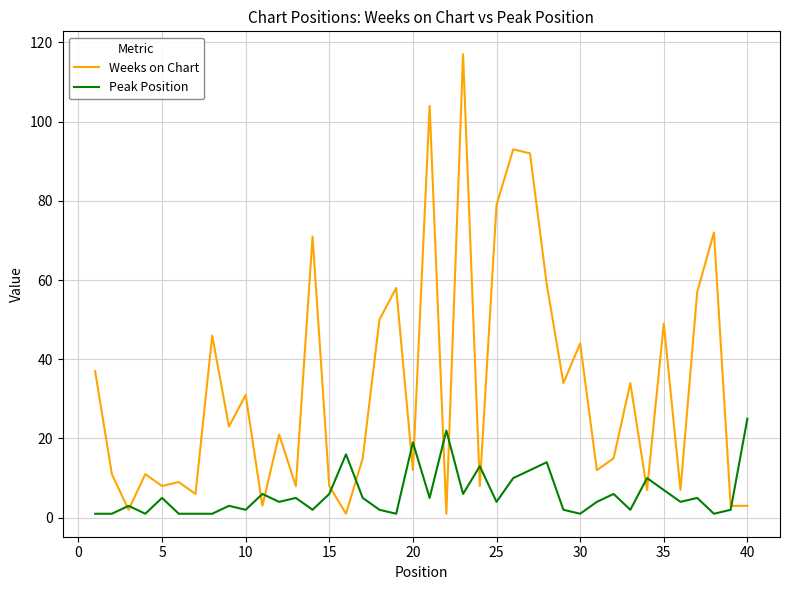

Which series has the largest total across all categories?

Weeks on Chart